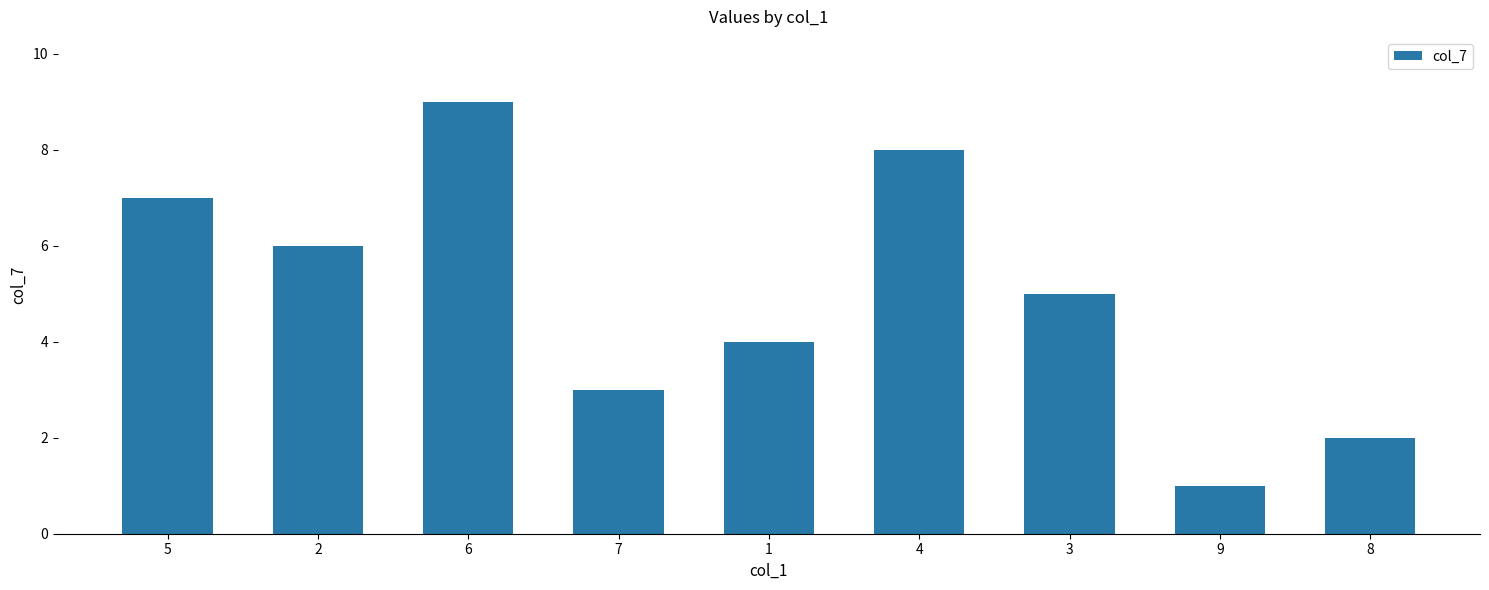

The chart shows a value of 12 at 6. True or false?

False